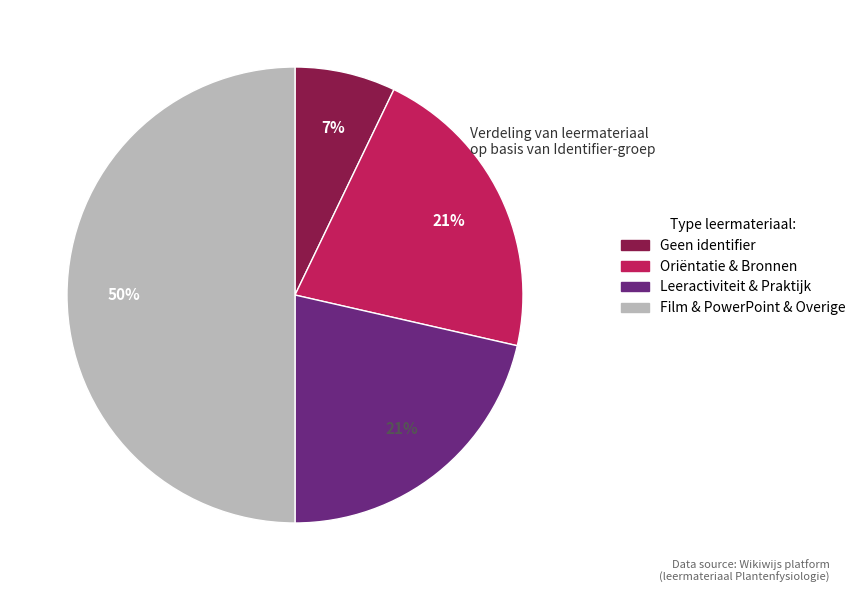

To the nearest percent, what is the average slice percentage?

25%